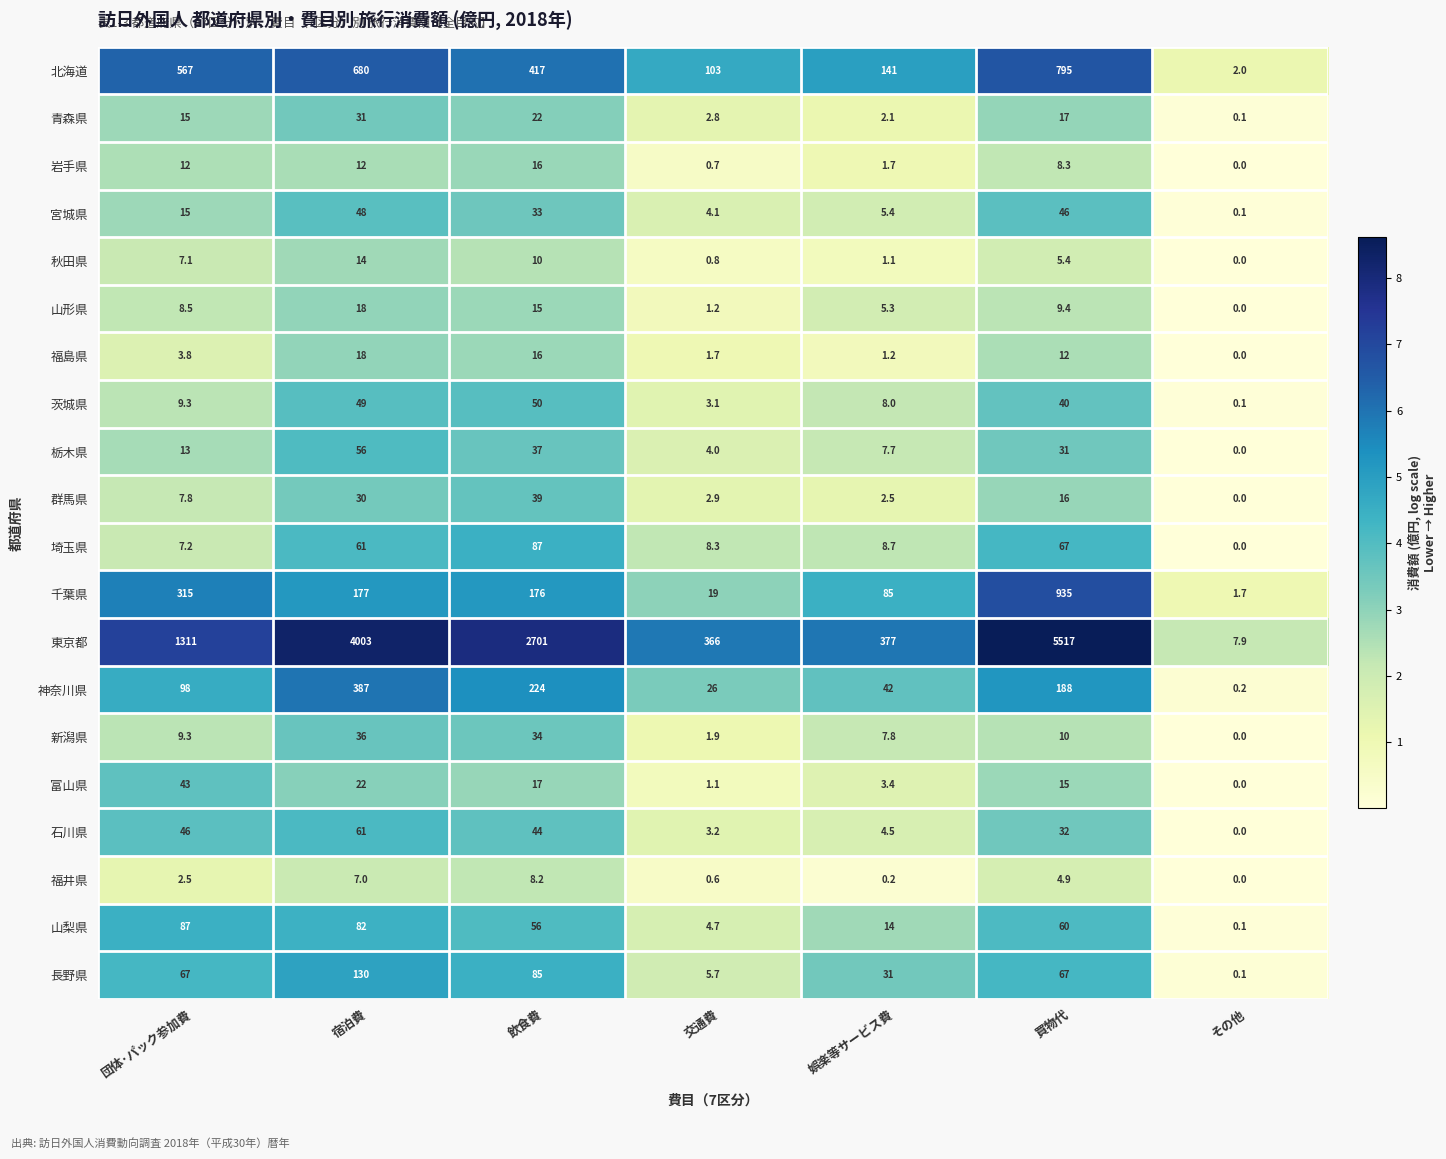

Which category has the highest value in the 秋田県 series?

宿泊費